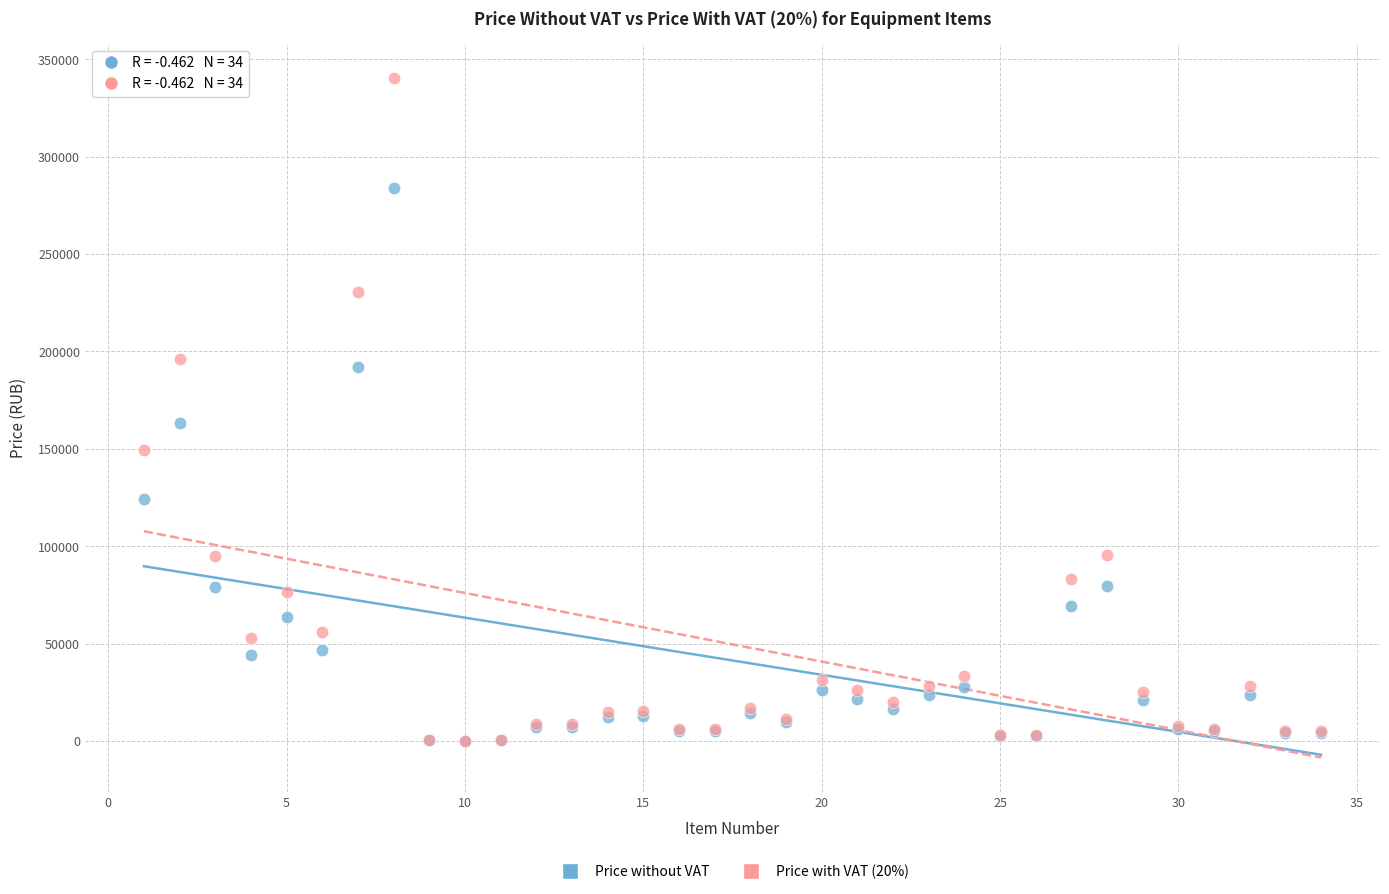

Which series has the widest spread of Y values?

Price with VAT (20%)